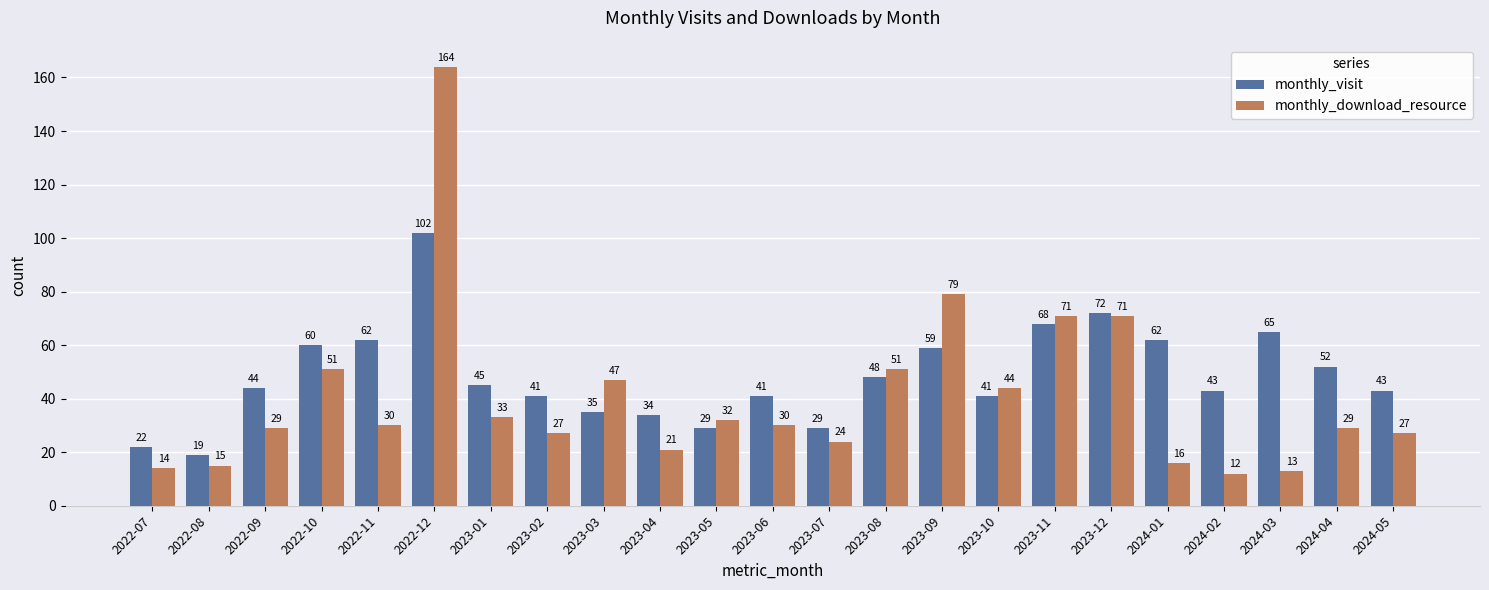

What is the total value across all series at 2022-10?

111